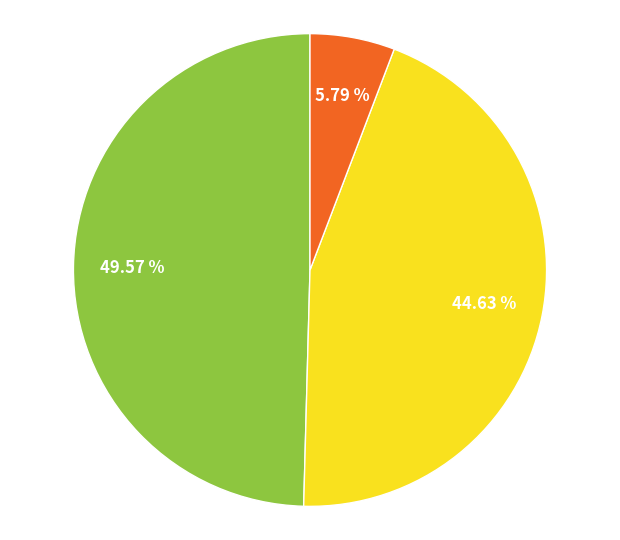

To the nearest percent, what is the average slice percentage?

33%